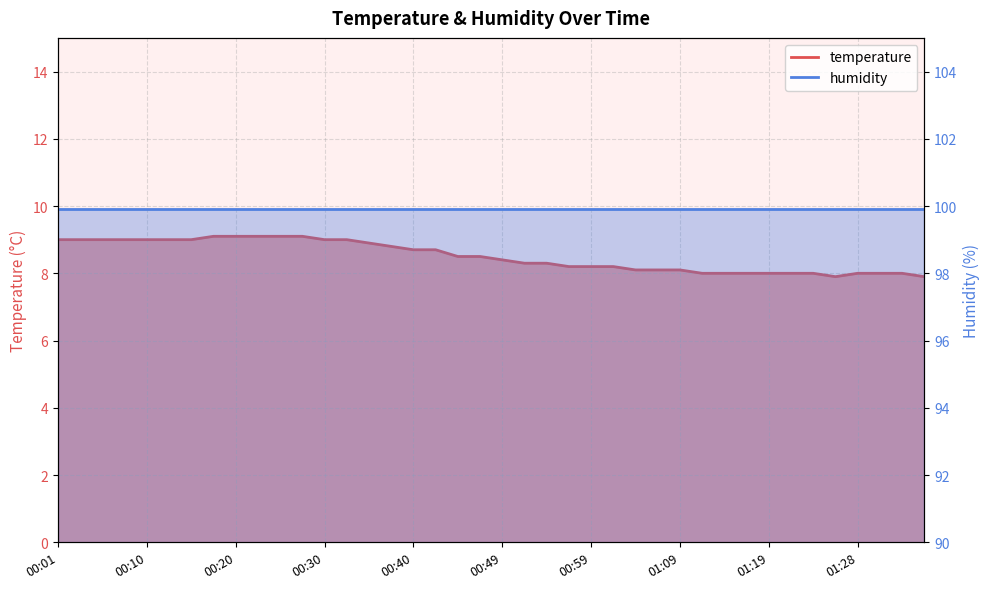

How many values are below 8?

2